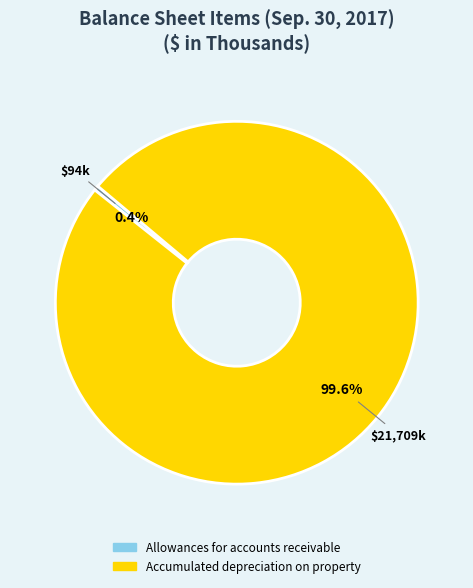

Between Allowances for accounts receivable and Accumulated depreciation on property, which is larger?

Accumulated depreciation on property